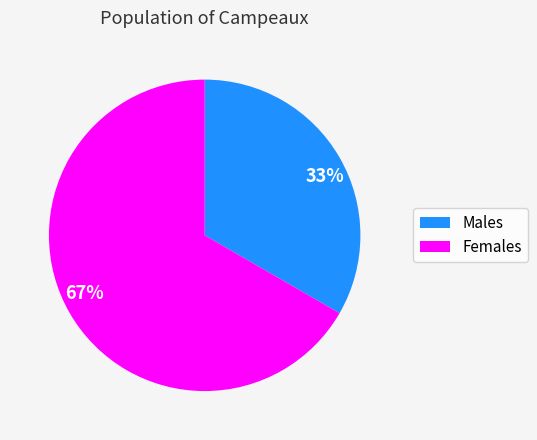

The 33% slice represents 44% of the pie. True or false?

False